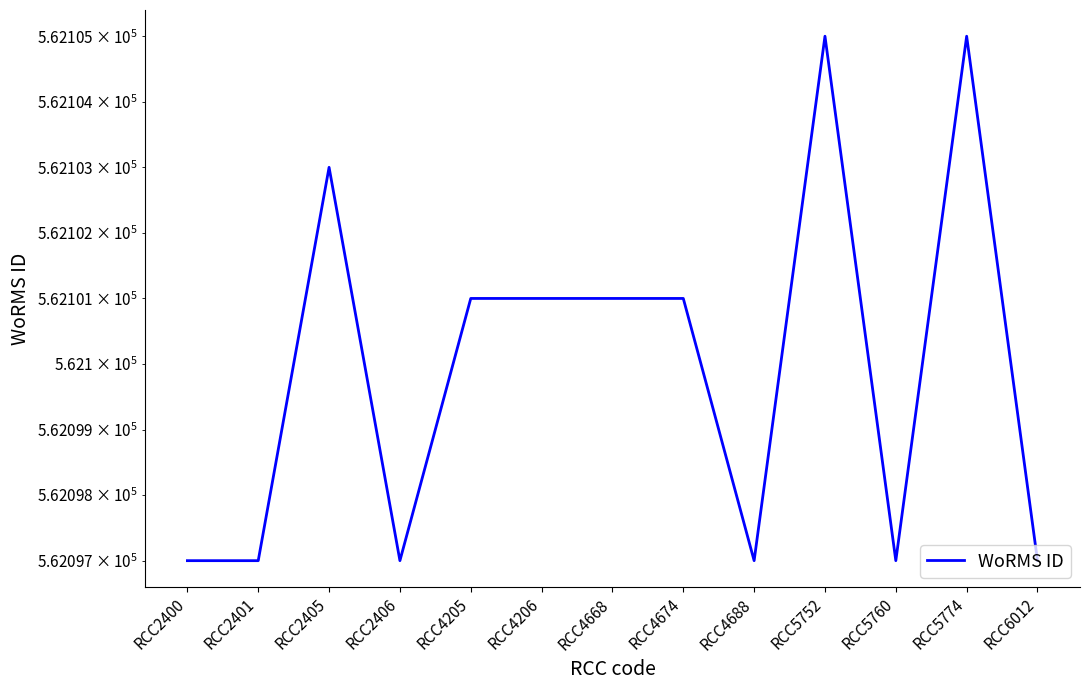

What value does the data have at RCC6012?

562097